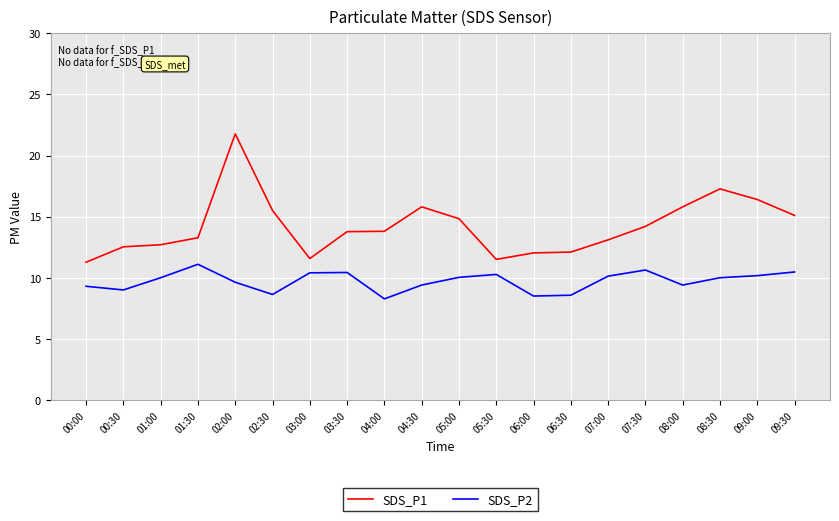

What is the total value across all series at 08:00?

25.2